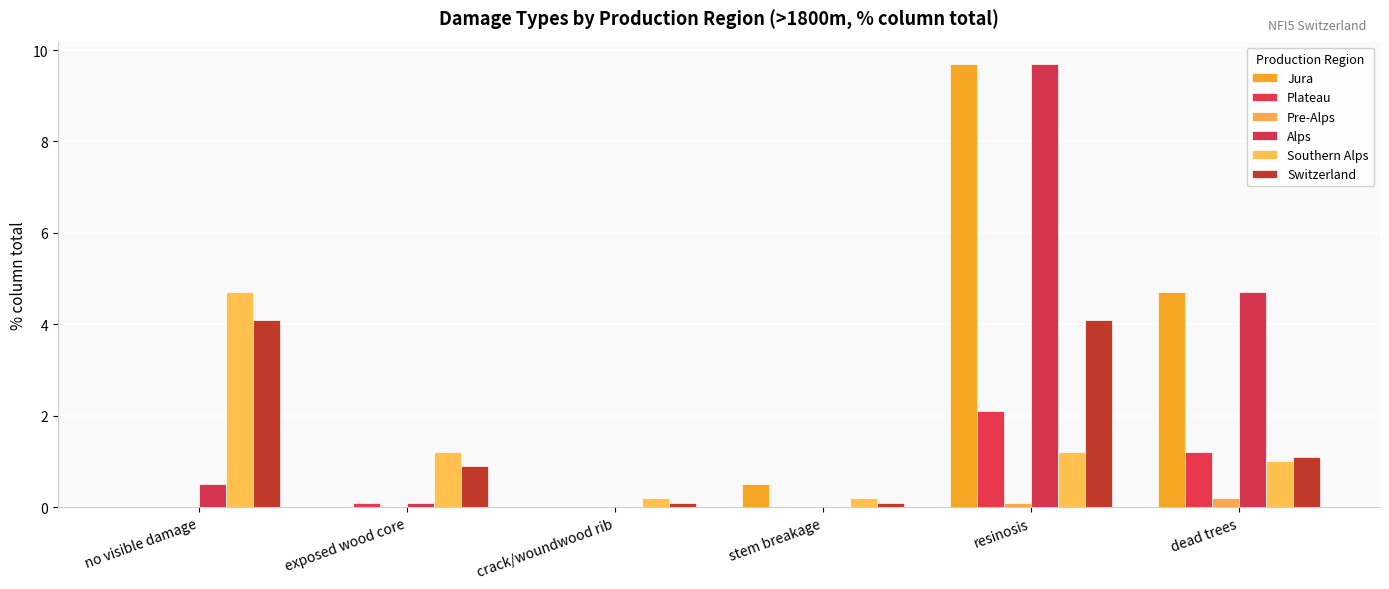

Is it true that Southern Alps equals 0.3 at stem breakage?

False